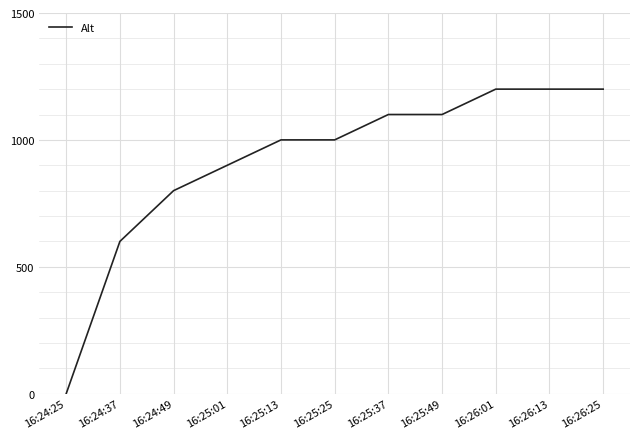

How many lines are shown in the chart?

1